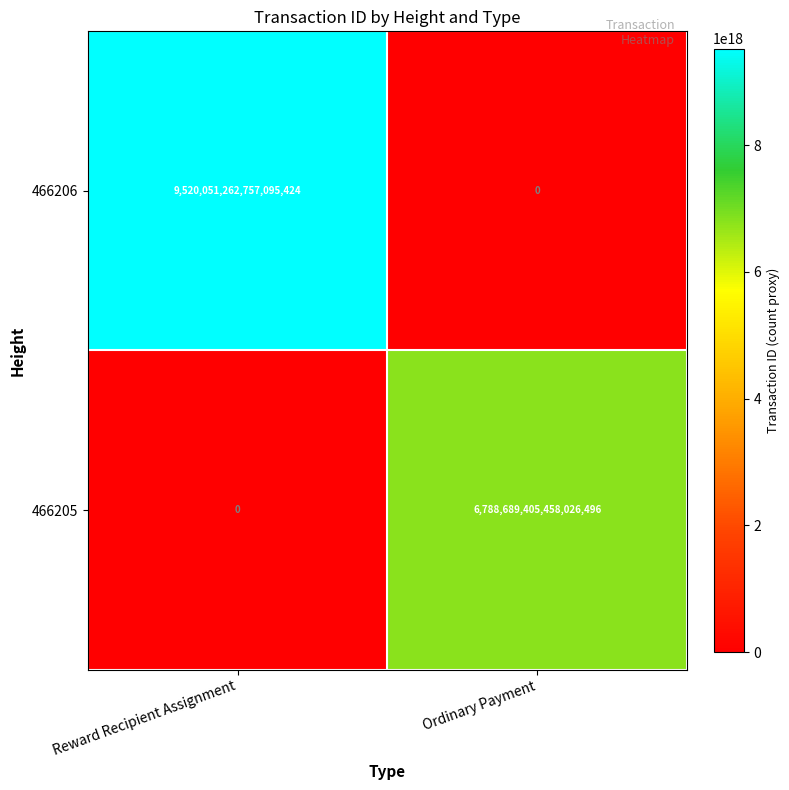

At which label is 466206 closest to 4760025631378547712?

Reward Recipient Assignment